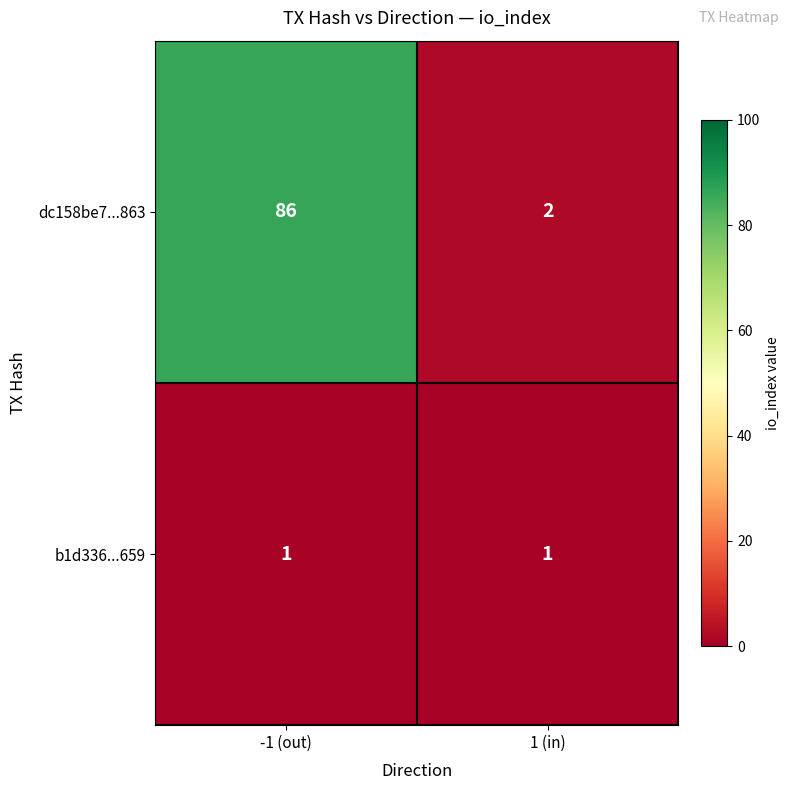

Reading left to right, transcribe all the data shown in this chart.

dc158be7...863: -1 (out)=86	1 (in)=2
b1d336...659: -1 (out)=1	1 (in)=1